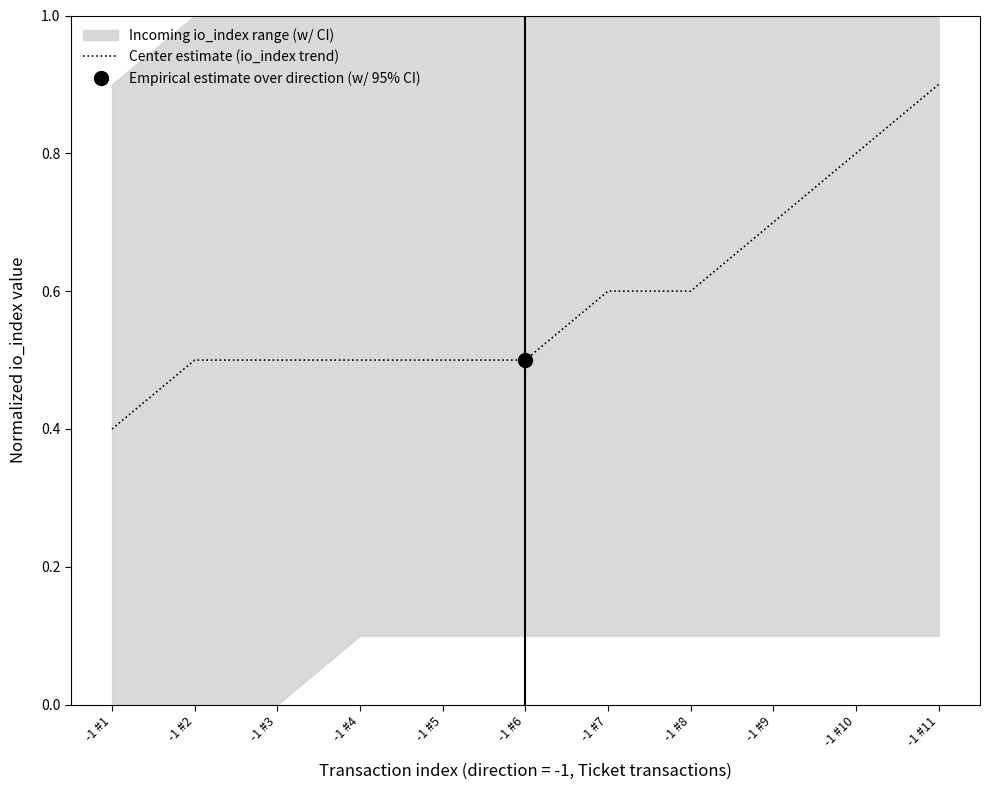

What is the difference between the maximum and minimum values?

0.5